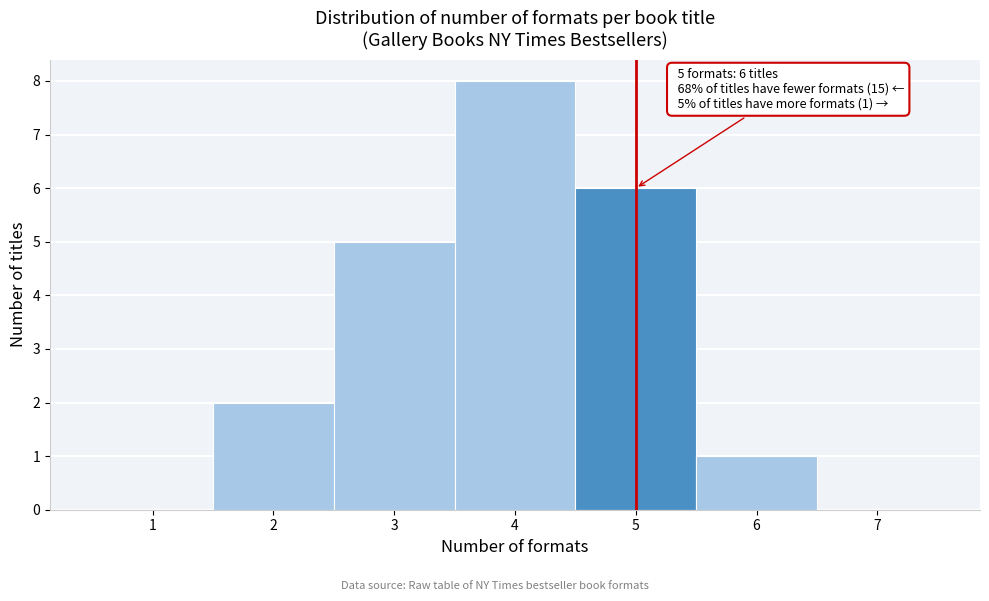

Which range on the x-axis has the tallest bar?

3.5 to 4.5